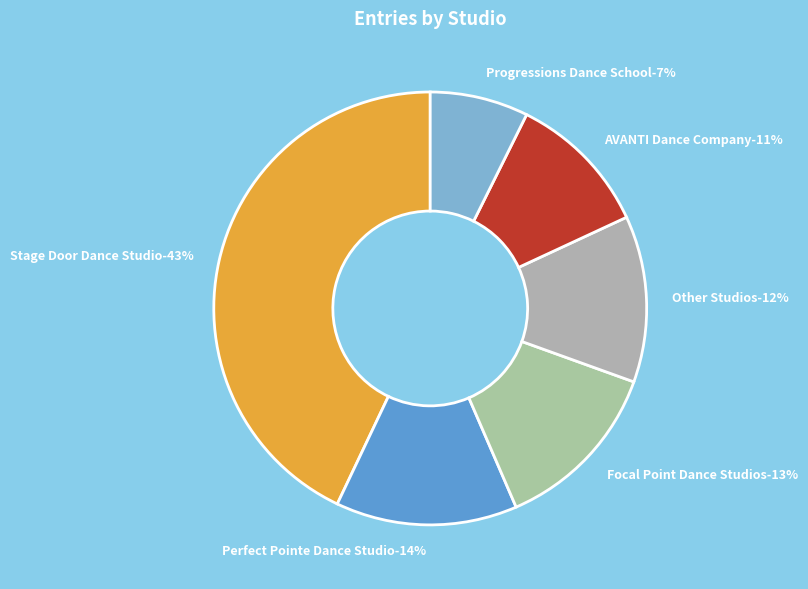

What is the ratio of the value at Perfect Pointe Dance Studio to the value at Stage Door Dance Studio?

0.3